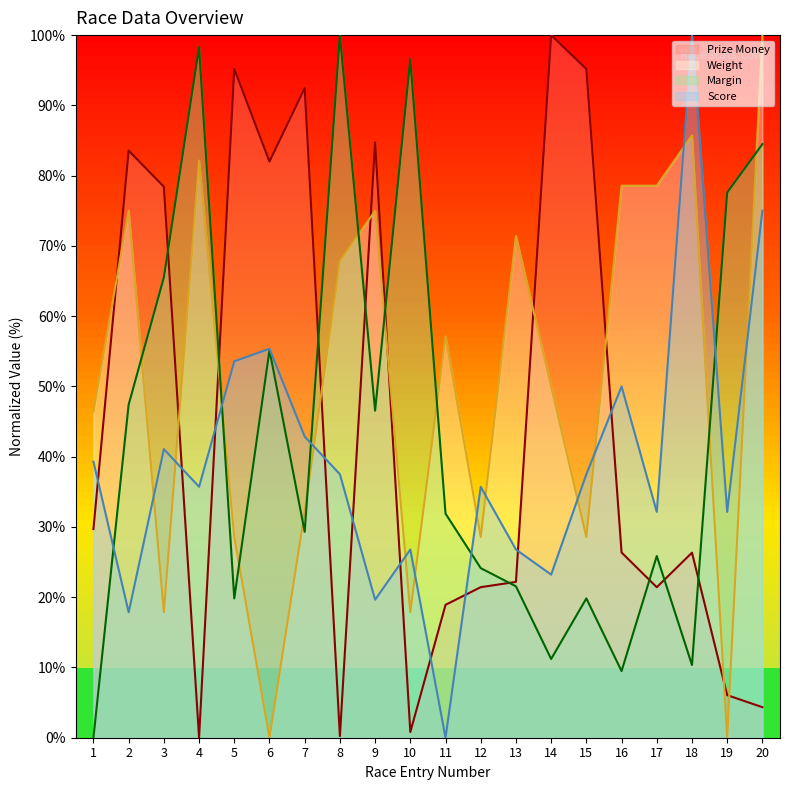

True or false: Margin has more than 1 points higher than both neighbors.

True